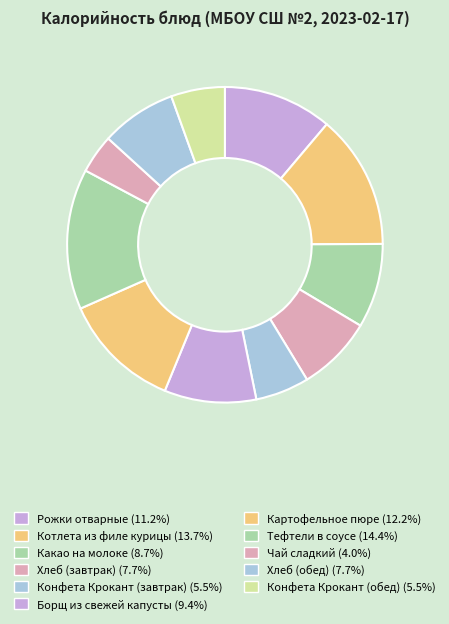

How many segments does this pie chart have?

11